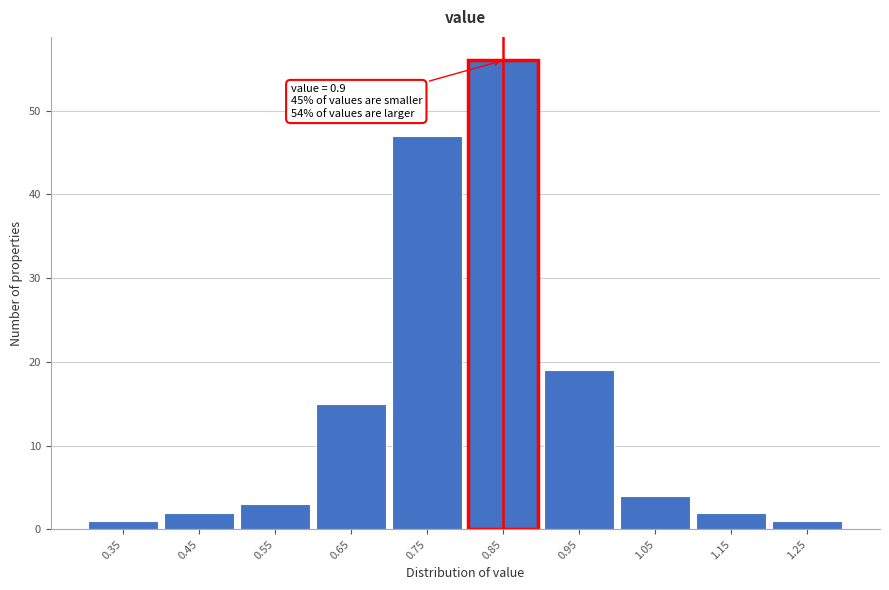

Reading left to right, transcribe all the data shown in this chart.

0.35=1	0.45=2	0.55=3	0.65=15	0.75=47	0.85=56	0.95=19	1.05=4	1.15=2	1.25=1